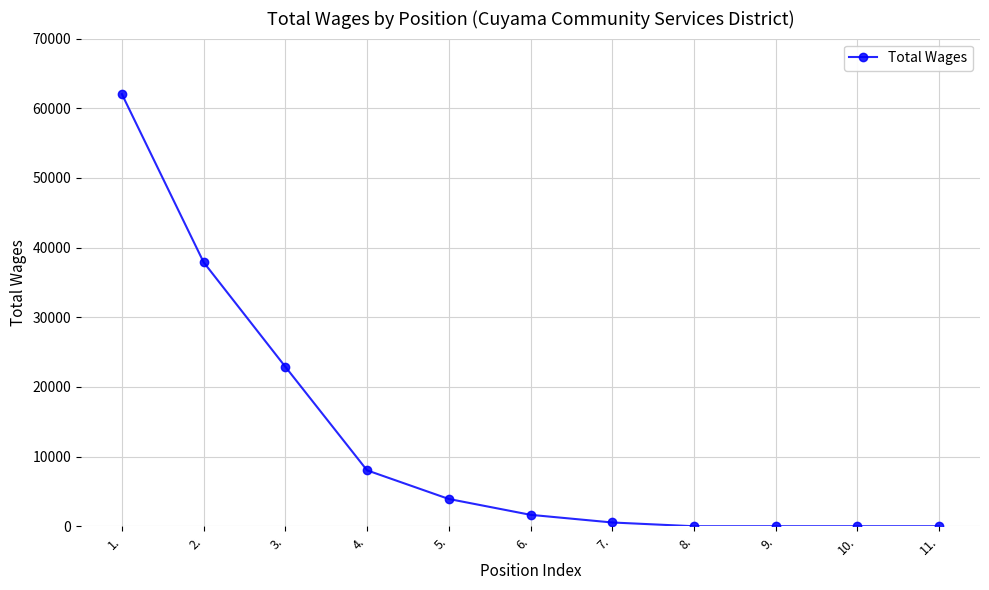

Which category has the highest value across all series?

1.